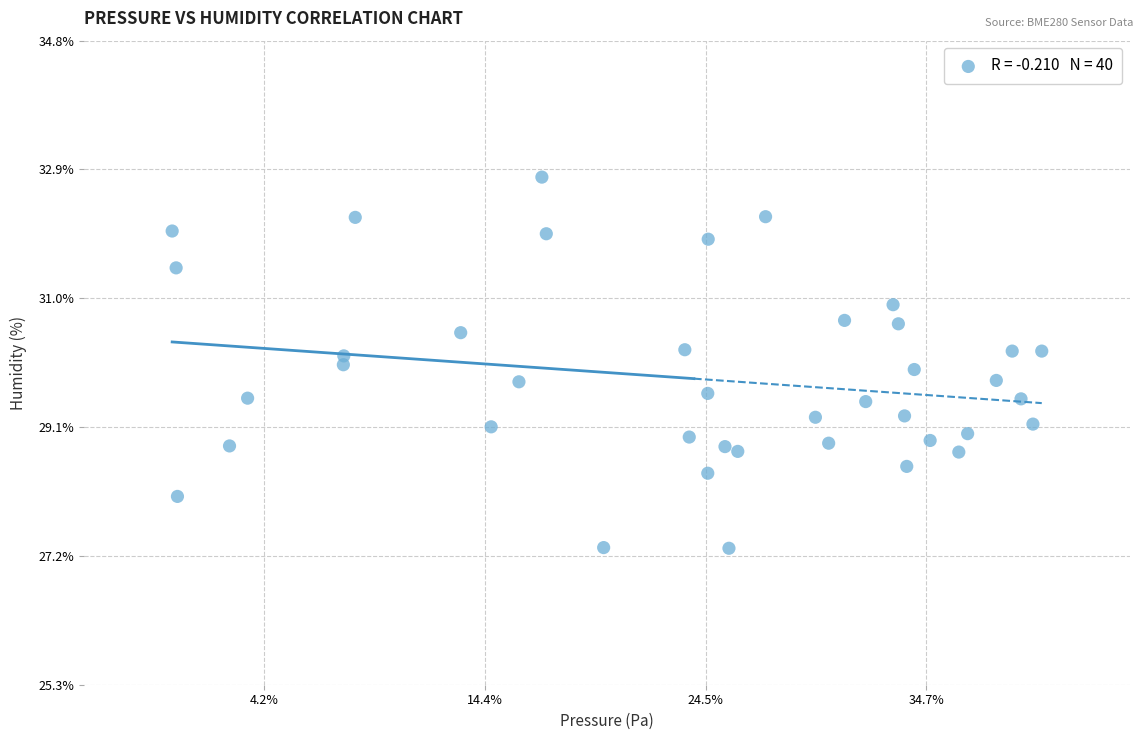

What is the range of X values (max minus min)?

19.7